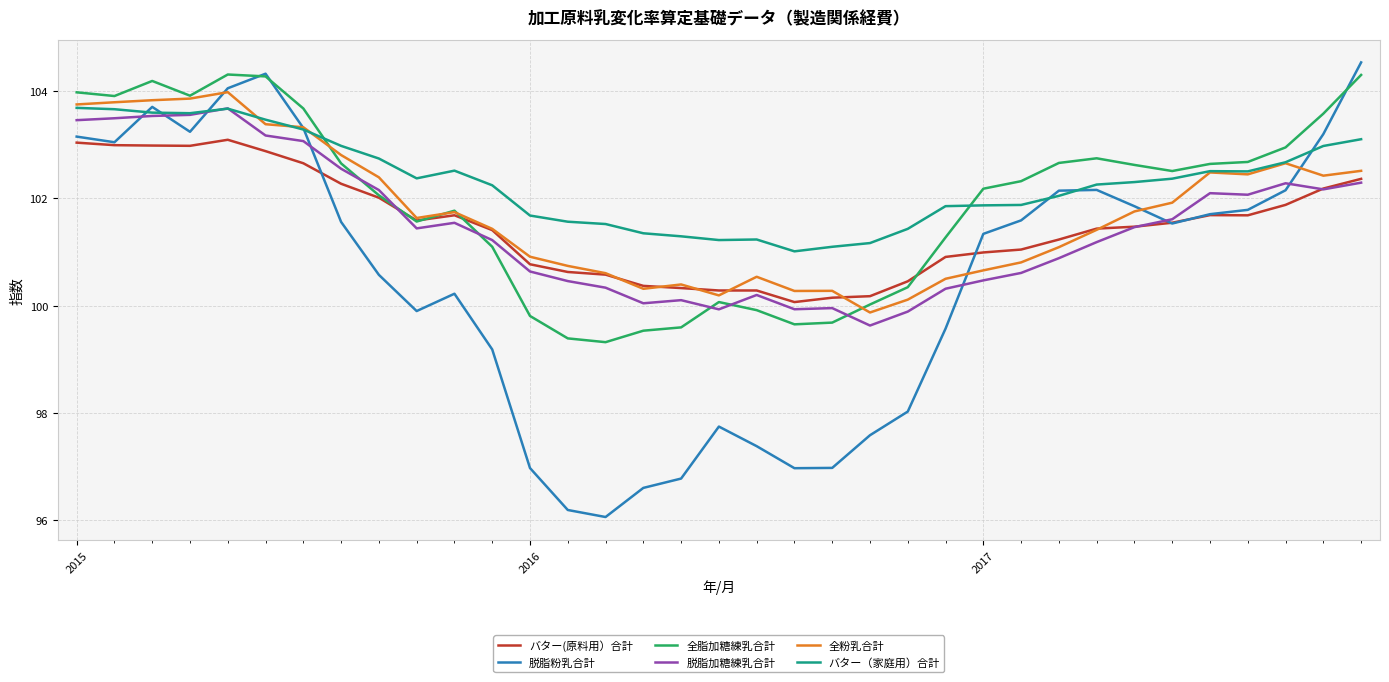

Which series has the widest spread of values?

脱脂粉乳合計